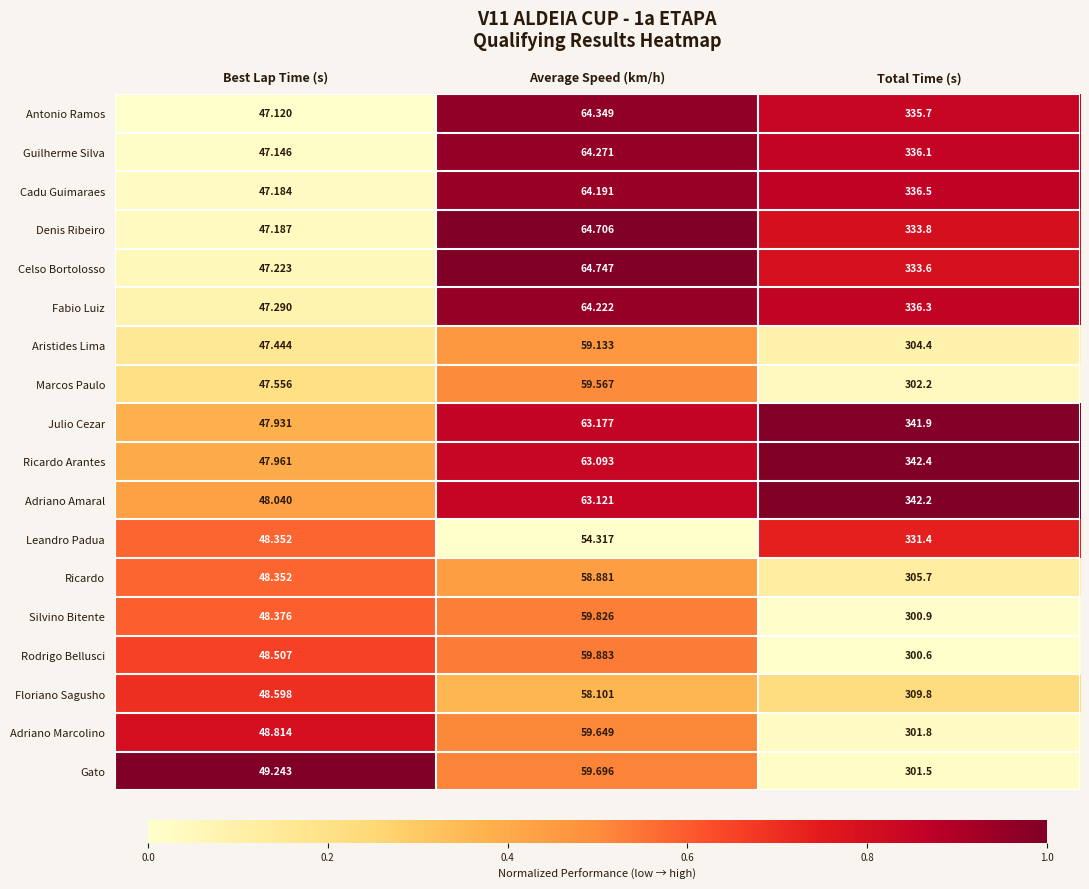

Rank the series by their maximum value, from highest to lowest.

Ricardo Arantes, Adriano Amaral, Julio Cezar, Cadu Guimaraes, Fabio Luiz, Guilherme Silva, Antonio Ramos, Denis Ribeiro, Celso Bortolosso, Leandro Padua, Floriano Sagusho, Ricardo, Aristides Lima, Marcos Paulo, Adriano Marcolino, Gato, Silvino Bitente, Rodrigo Bellusci